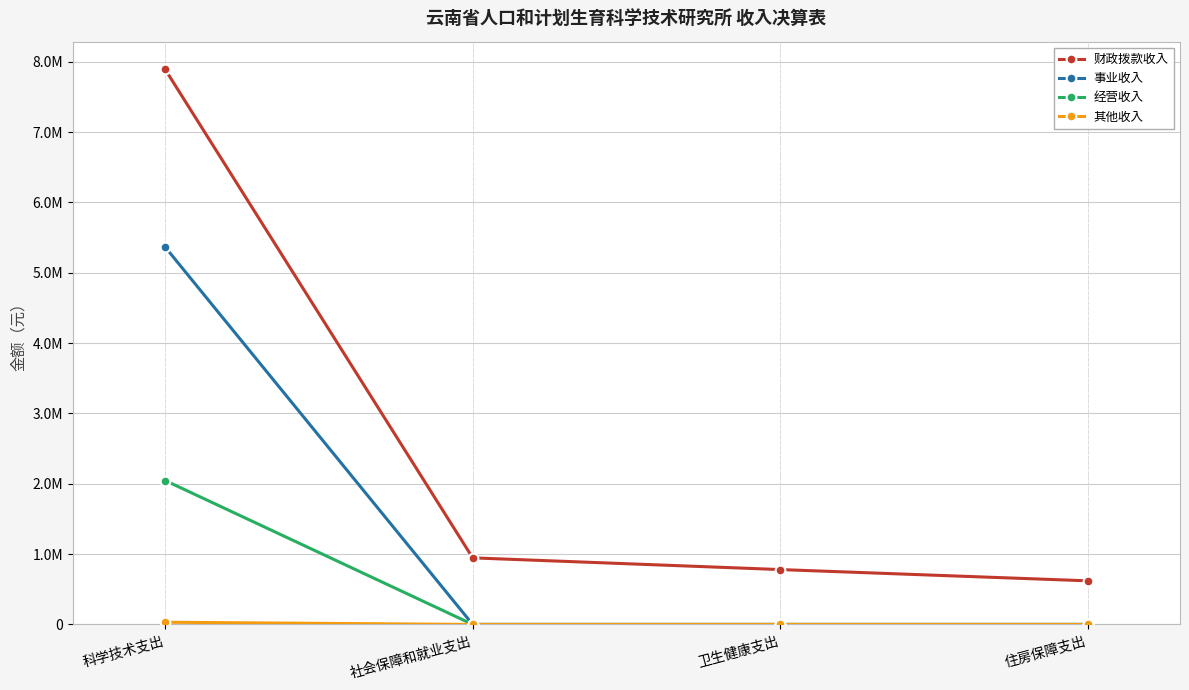

Does the chart have visible grid lines?

Yes